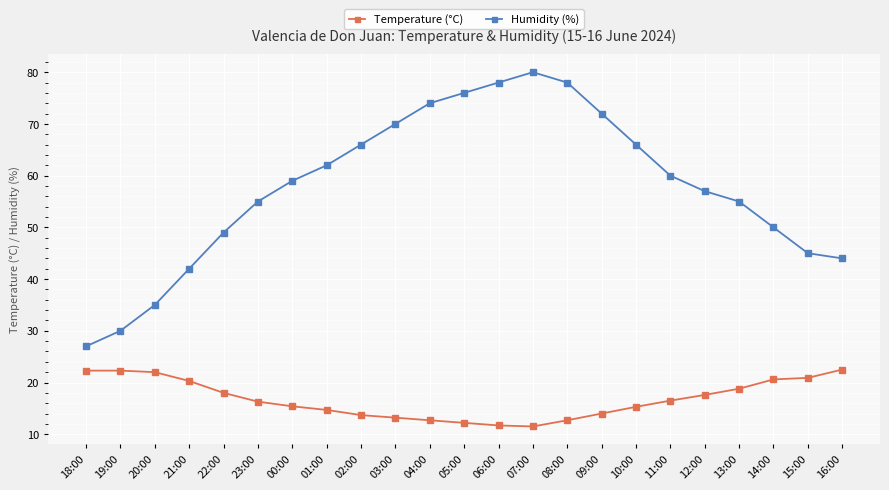

True or false: Humidity (%) and Temperature (°C) cross at least once.

False